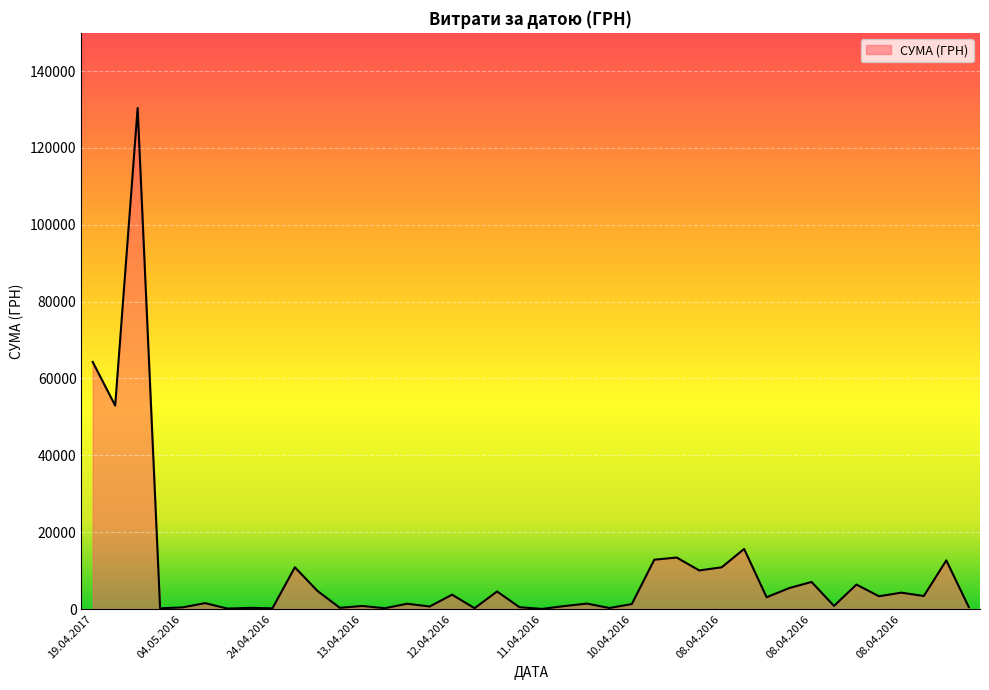

What is the difference between the maximum and second lowest values?

130266.5